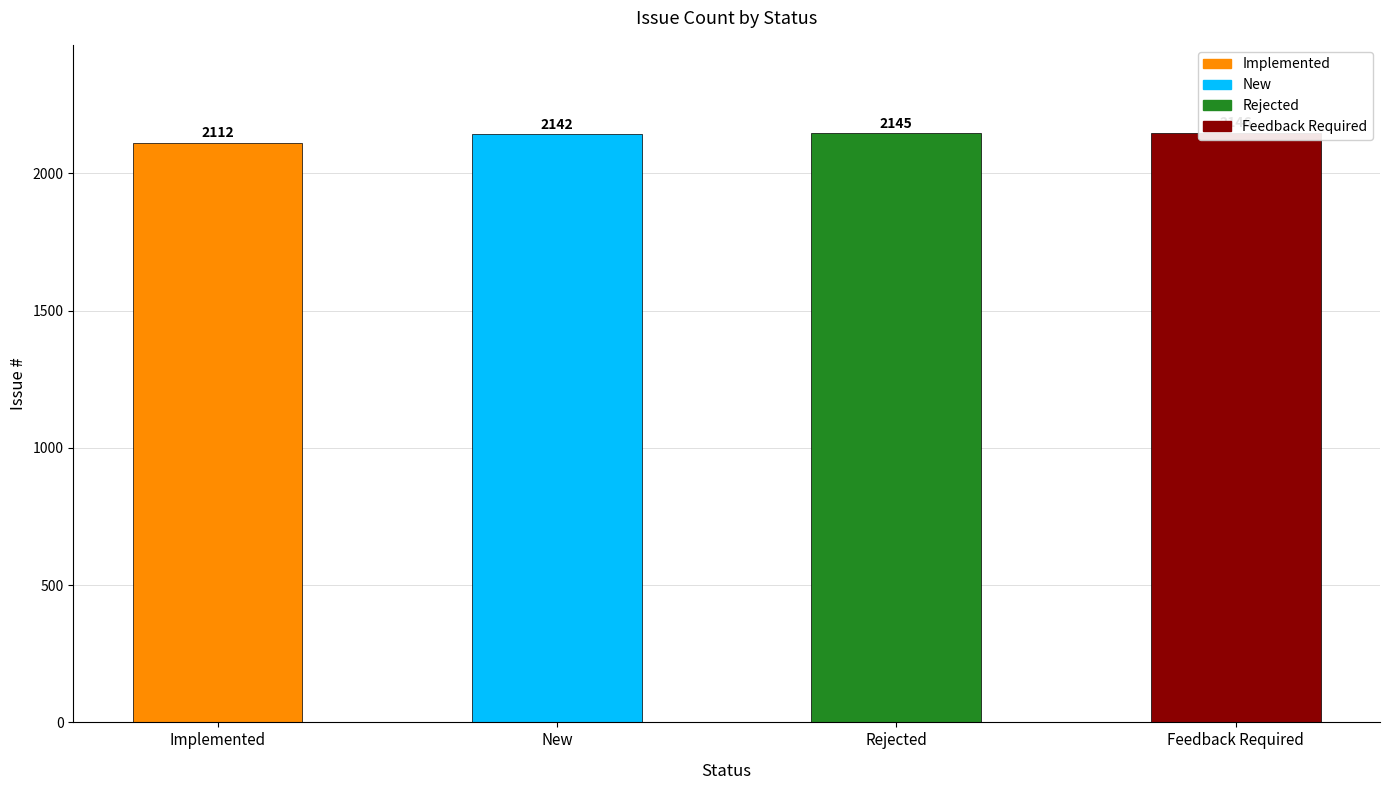

Rank the categories by value from lowest to highest.

Implemented, New, Rejected, Feedback Required